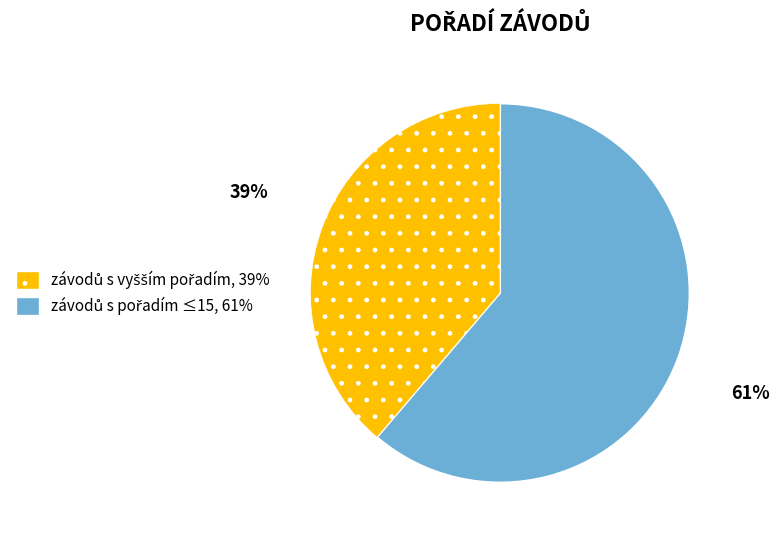

Is there any slice that represents more than half of the pie?

Yes